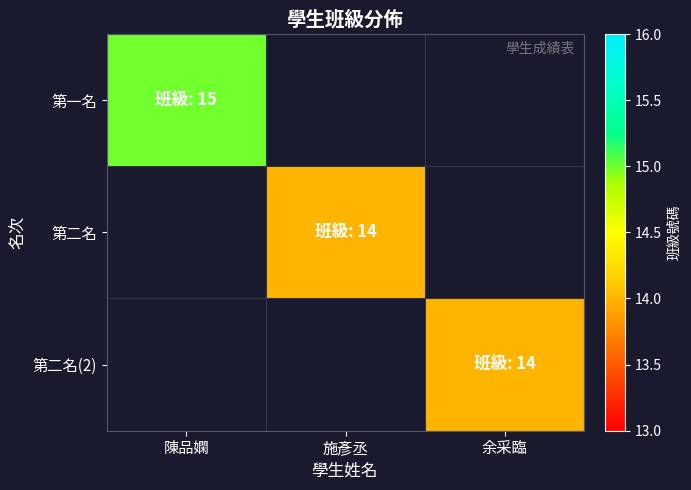

True or false: 第二名 has a value of 4.7 at 施彥丞.

False